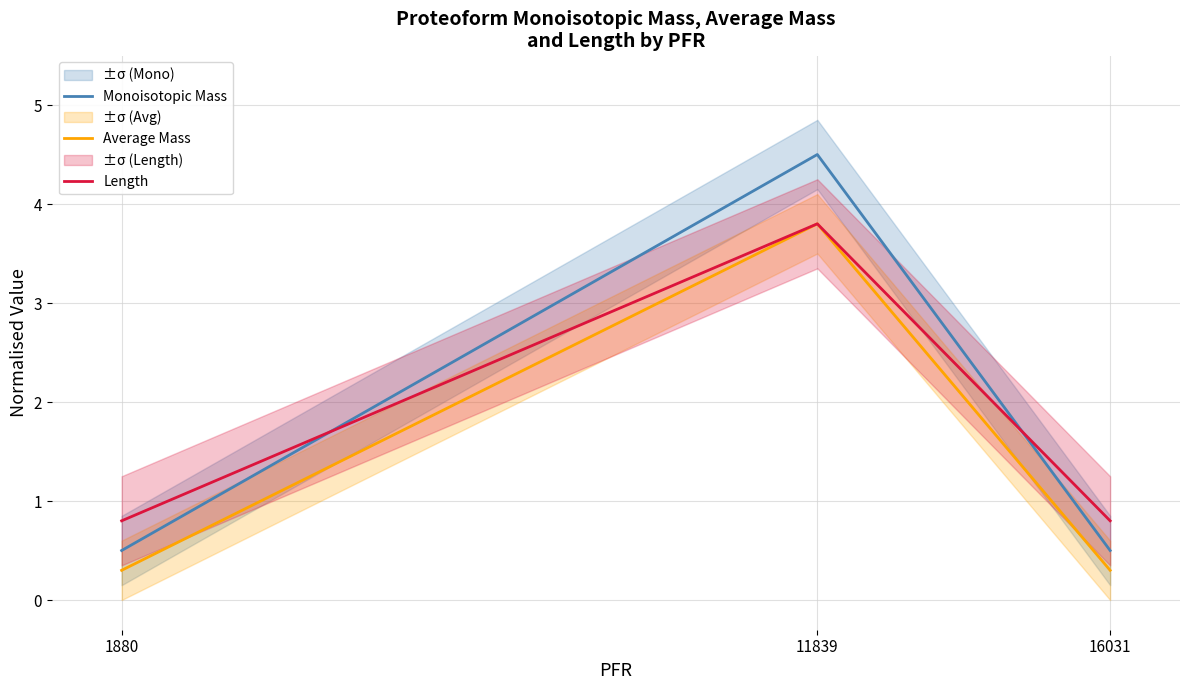

List the series in order of their peak value, highest first.

Monoisotopic Mass, Average Mass, Length